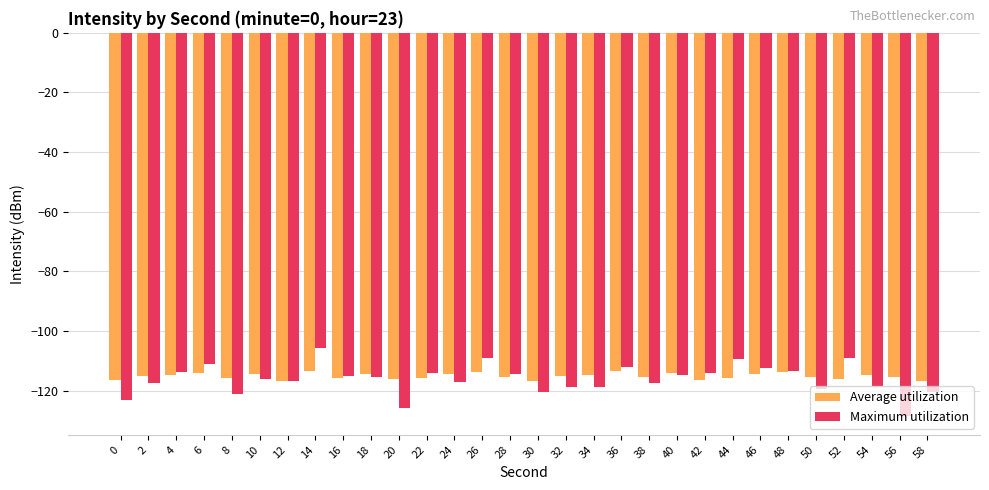

Which series has the largest range (max minus min)?

Maximum utilization